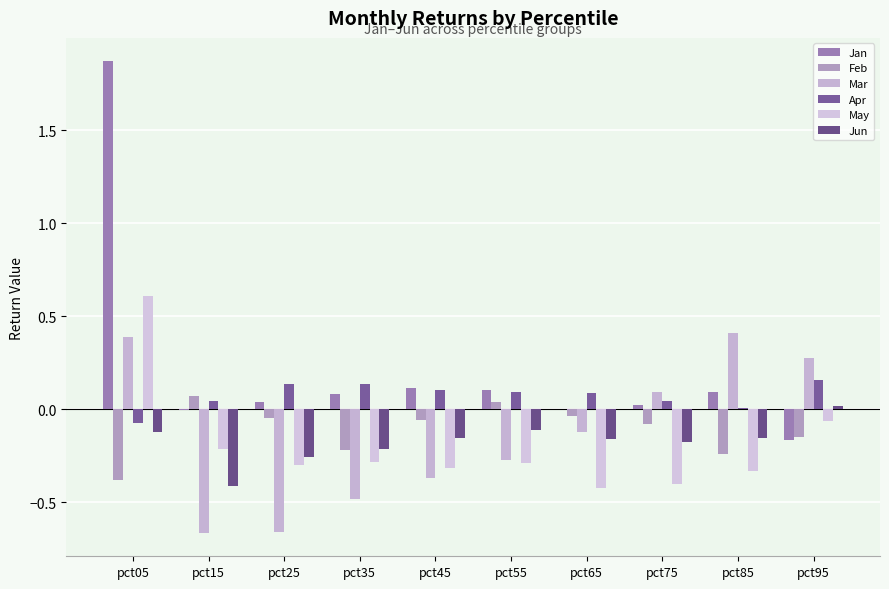

What is the difference between the second highest and minimum values in the May series?

0.4